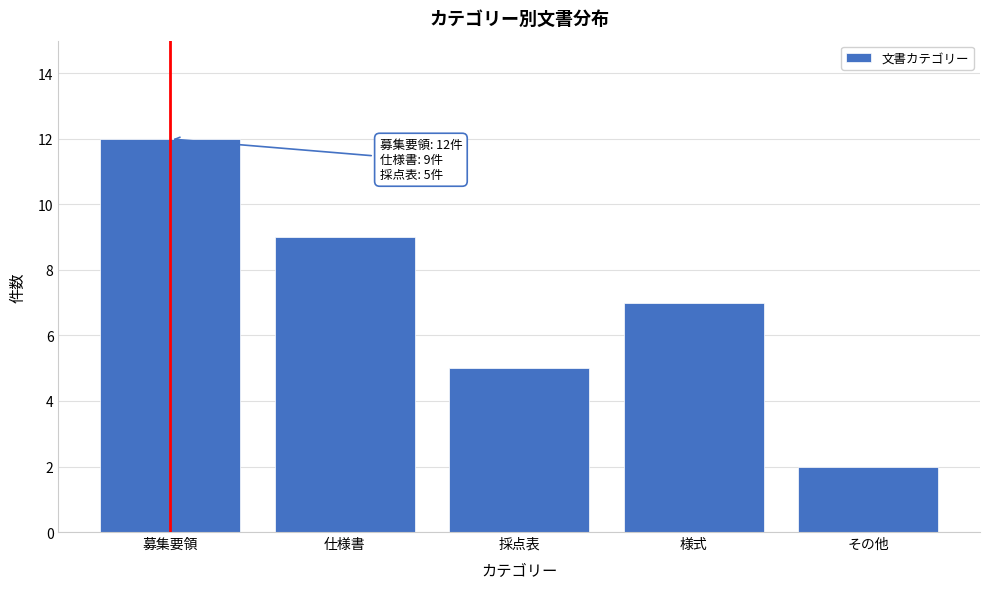

Reading left to right, transcribe all the data shown in this chart.

12	9	5	7	2